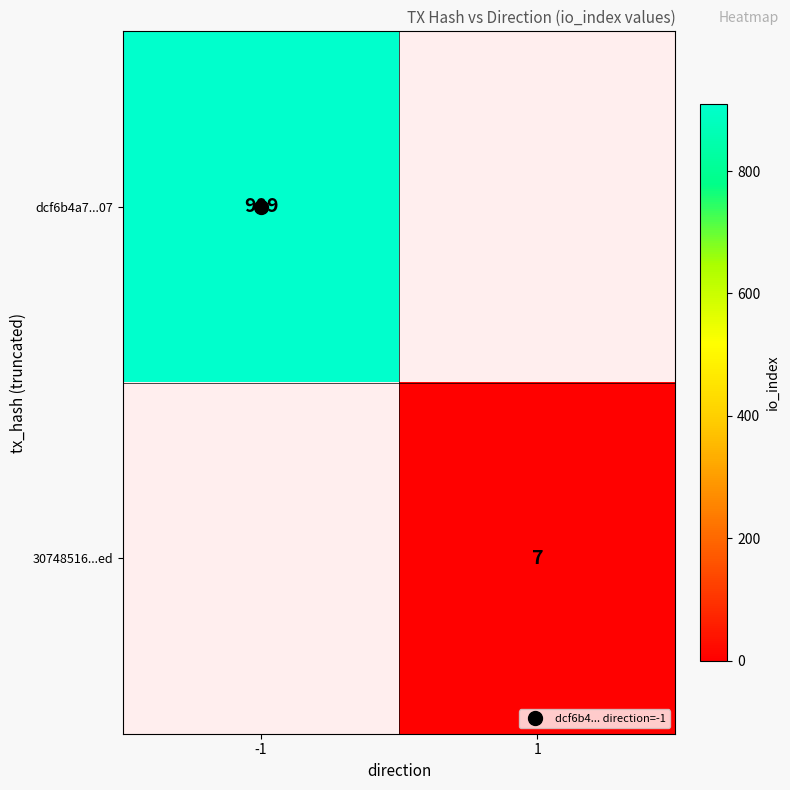

Is it true that 30748516...ed equals 11 at 1?

False